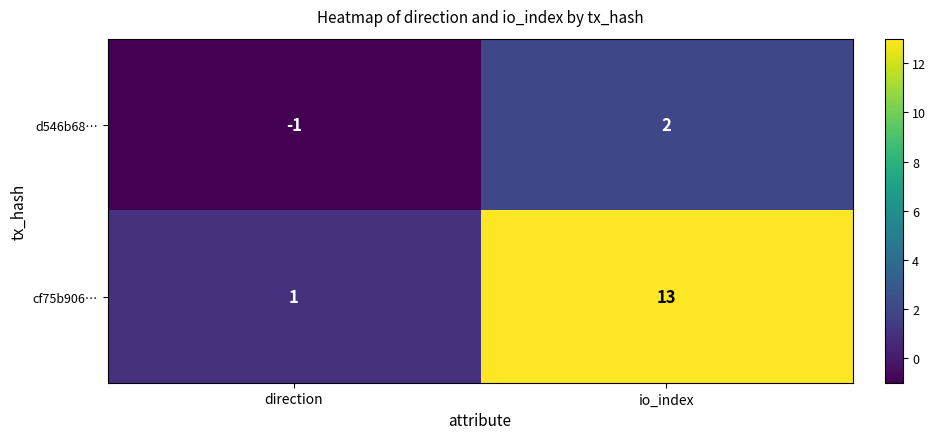

True or false: cf75b906… has a value of 7 at io_index.

False